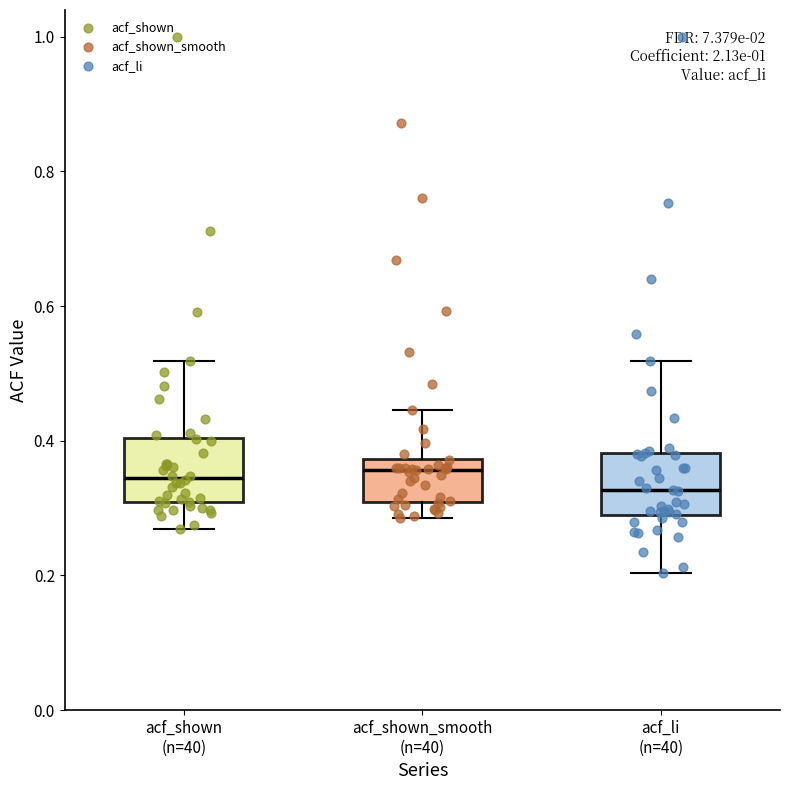

Where does the upper whisker of the box for acf_shown (n=40) end on the y-axis? The values are not printed on the chart, so give them approximately, as read against the axis.

0.52